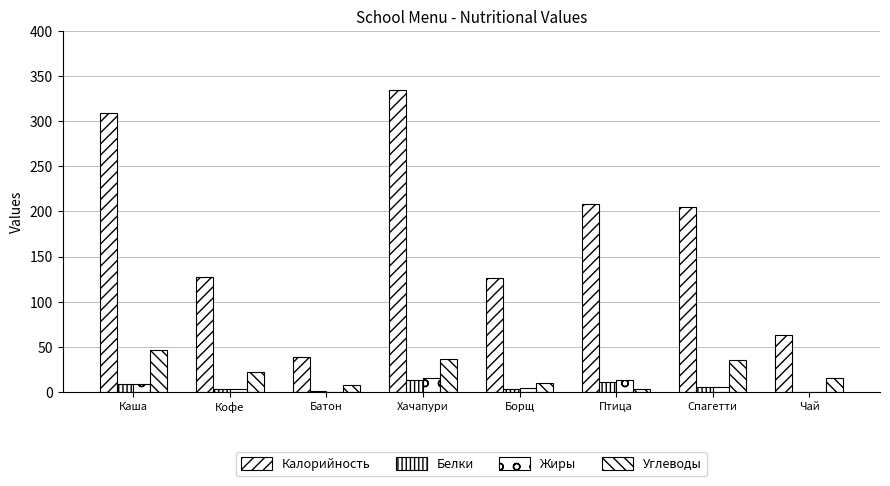

Count the number of data series in this chart.

4